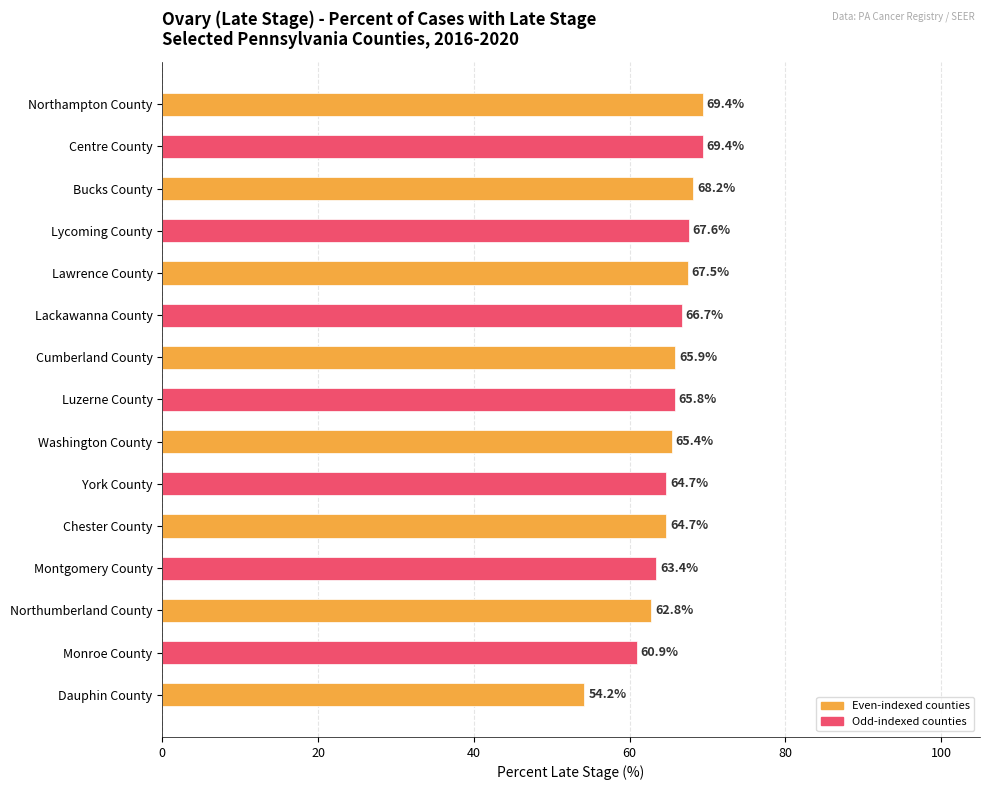

What is the maximum value shown in the chart?

69.4